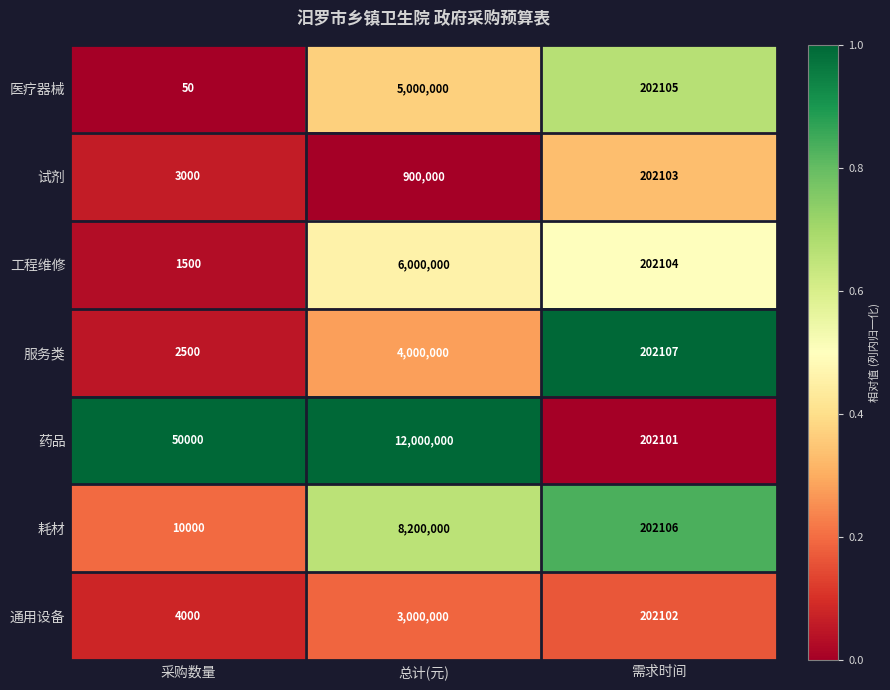

Which series has the largest total across all categories?

药品